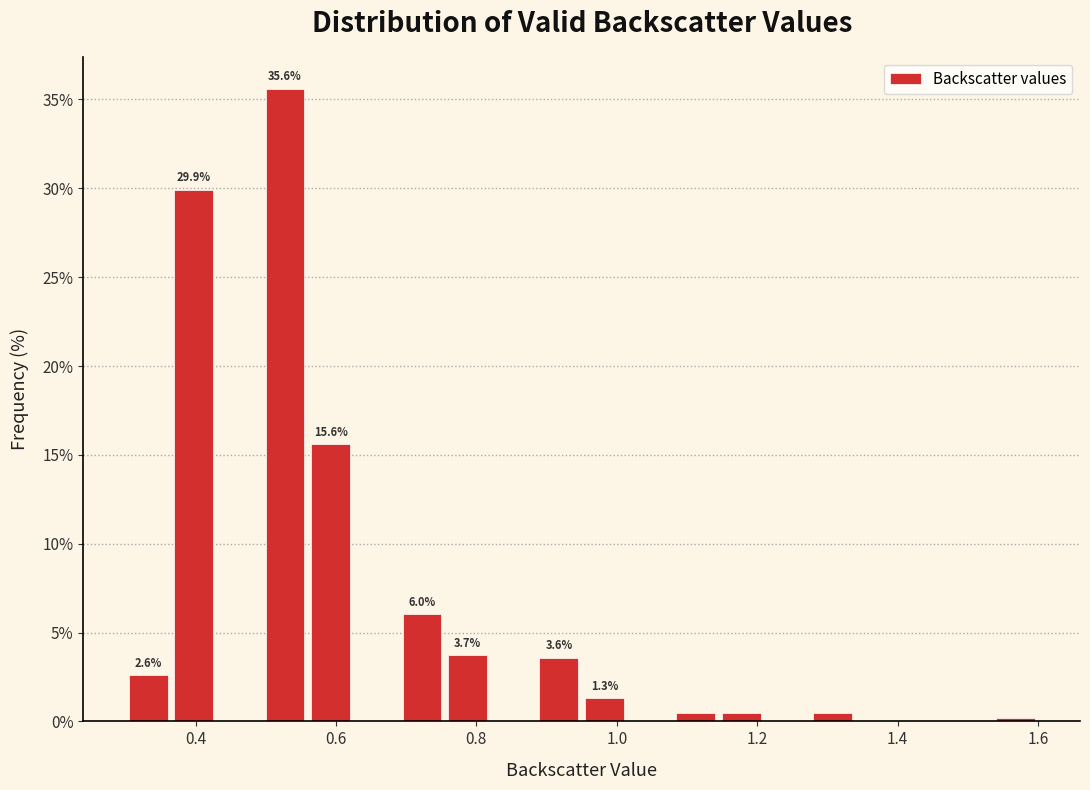

Read against the x-axis, roughly where is the centre of the tallest bar?

0.52